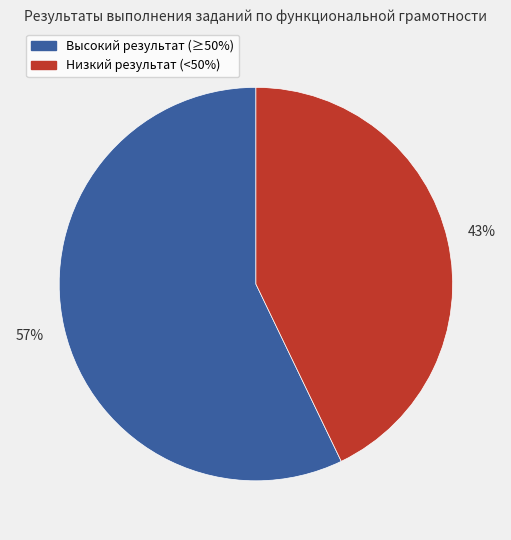

To the nearest percent, what is the difference between the largest and smallest slice percentages?

14%